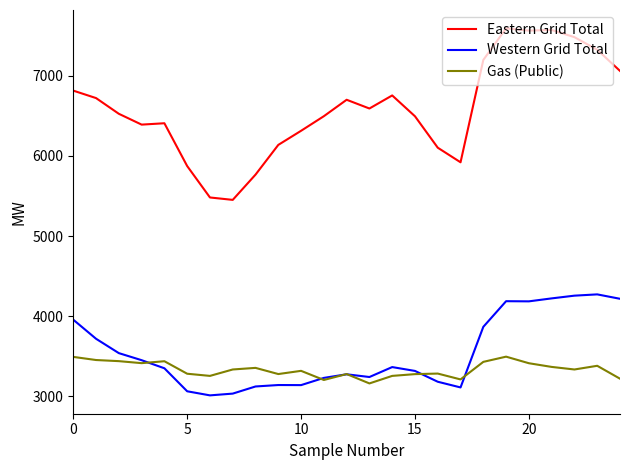

Which series has the largest range (max minus min)?

Eastern Grid Total